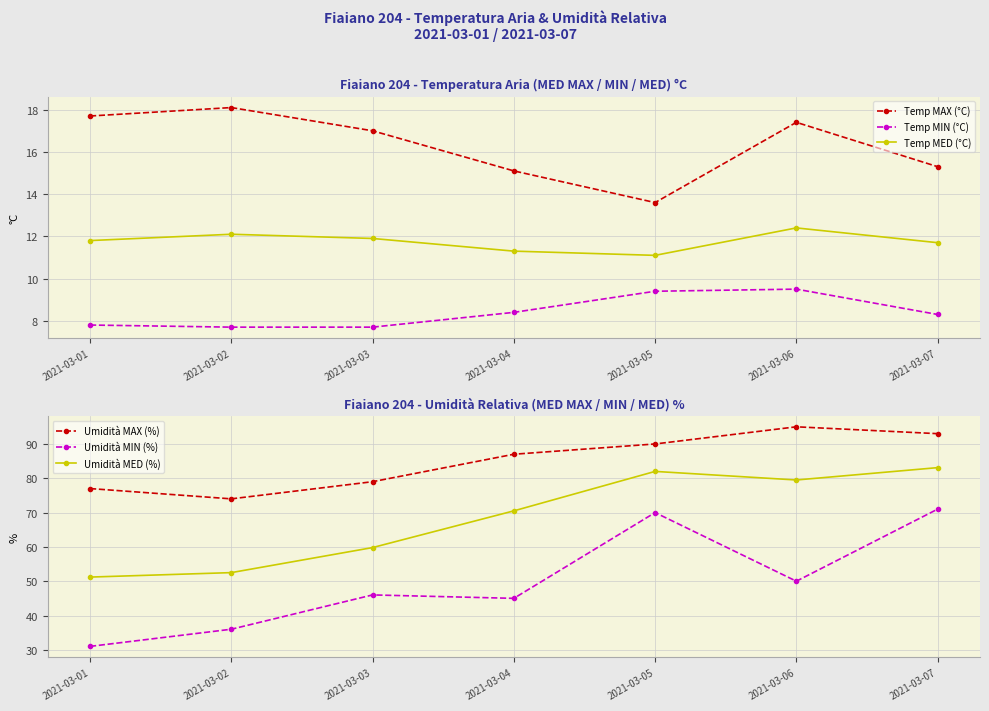

At 2021-03-05, list the series in order from smallest to largest.

Temp MIN (°C), Temp MED (°C), Temp MAX (°C), Umidità MIN (%), Umidità MED (%), Umidità MAX (%)